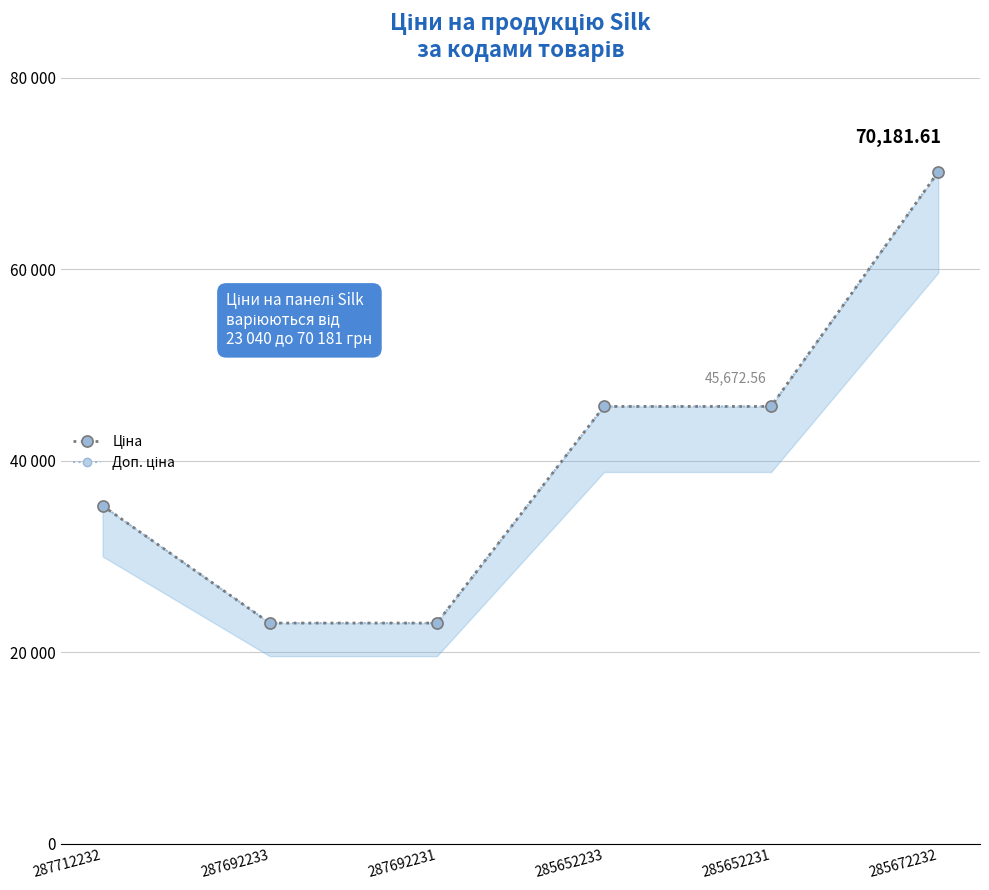

True or false: Доп. ціна has more than 1 points higher than both neighbors.

False